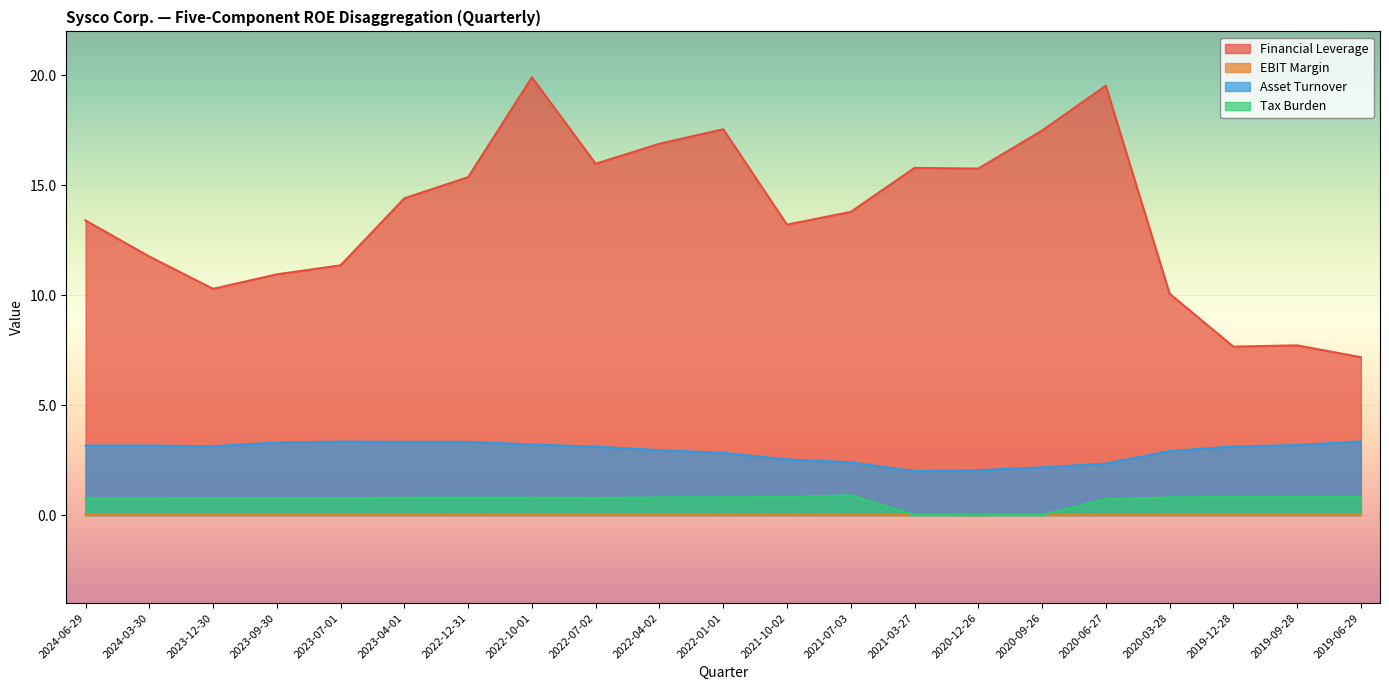

What is the label of the 10th point from the left?

2022-04-02